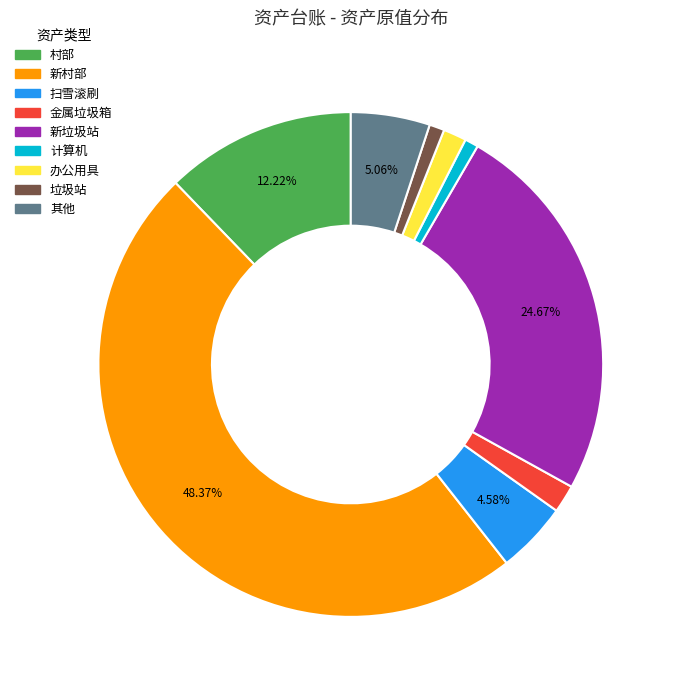

What is the largest slice in the pie chart?

新村部